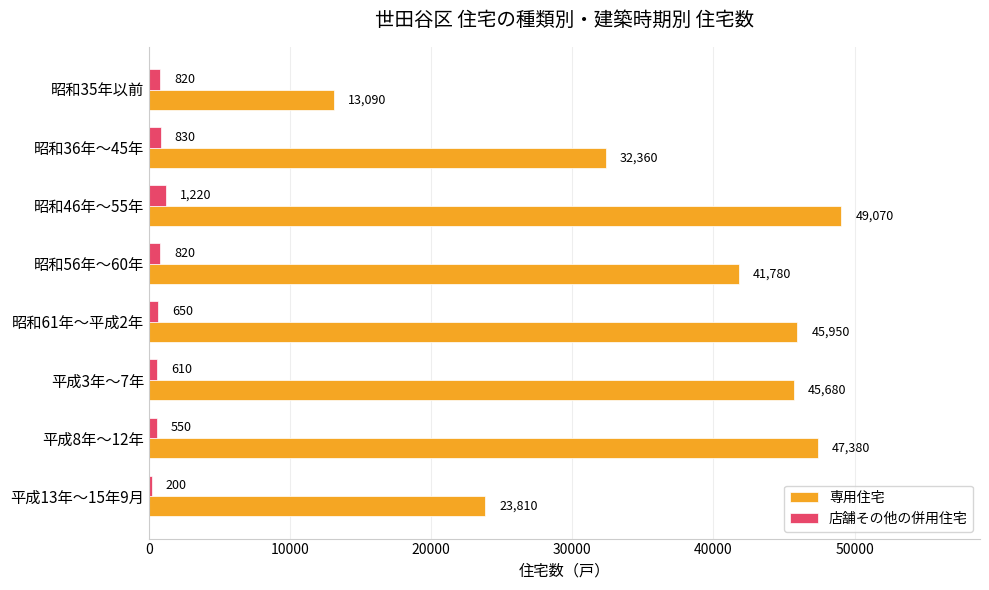

At which label does 店舗その他の併用住宅 reach its peak?

昭和46年～55年